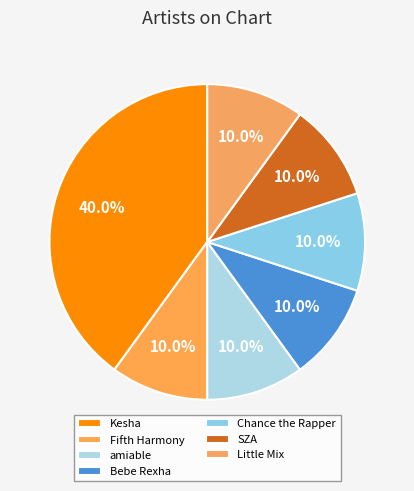

Between Chance the Rapper and SZA, which is larger?

Chance the Rapper